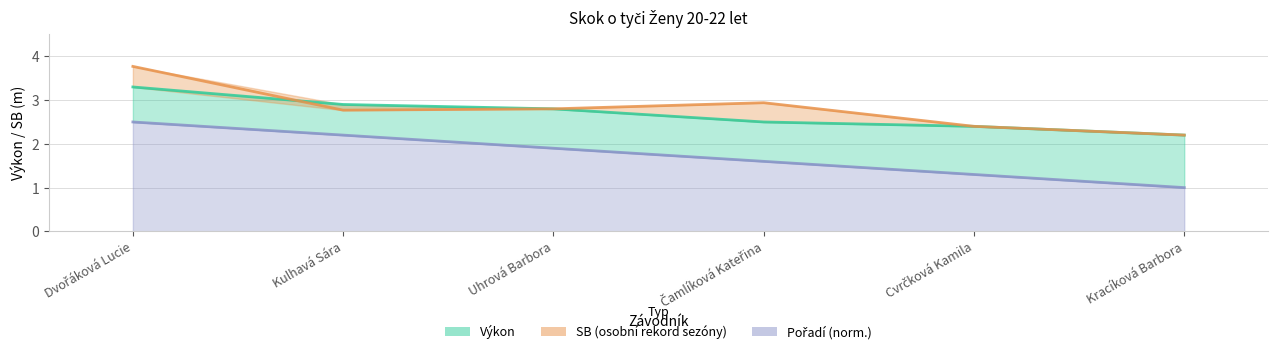

At which label is Výkon closest to 2?

Kracíková Barbora